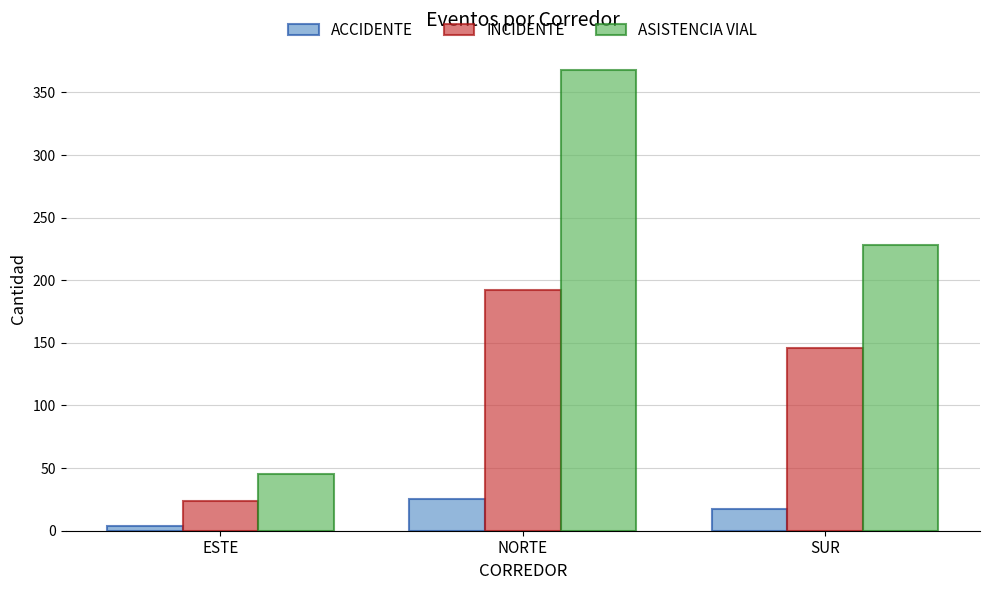

What are all the series names shown in the legend?

ACCIDENTE, INCIDENTE, ASISTENCIA VIAL